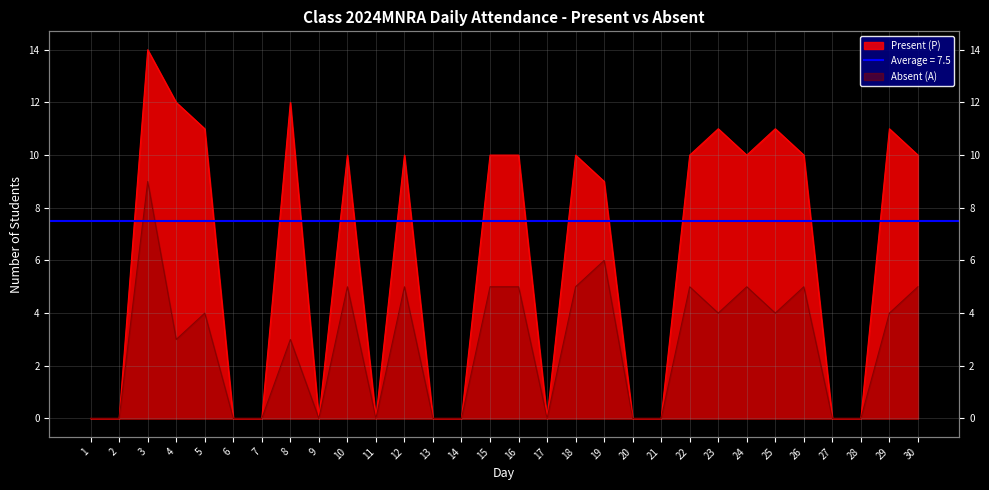

How many values in Absent (A) are above zero?

17